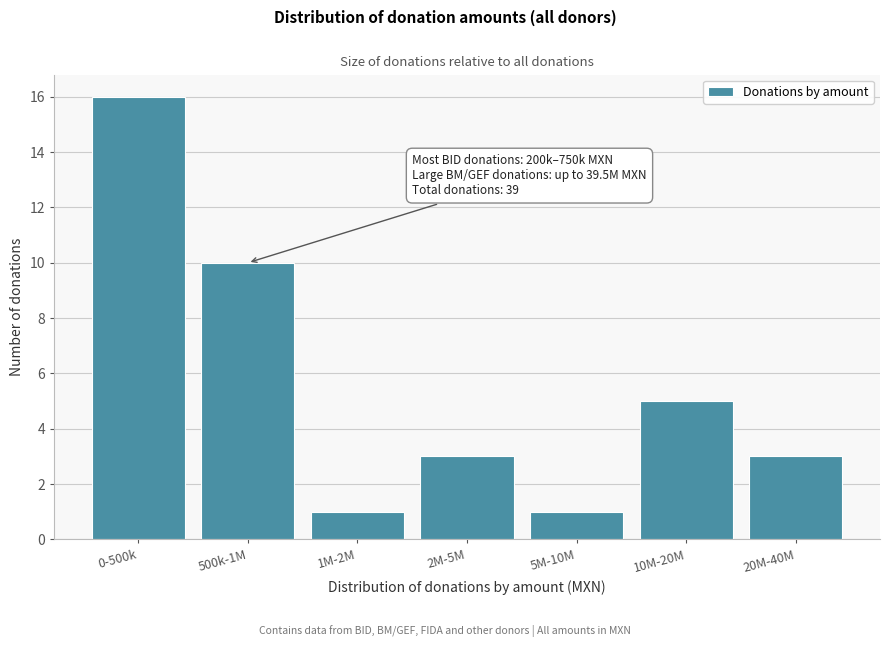

Reading left to right, extract all data points from this chart.

0-500k=16	500k-1M=10	1M-2M=1	2M-5M=3	5M-10M=1	10M-20M=5	20M-40M=3